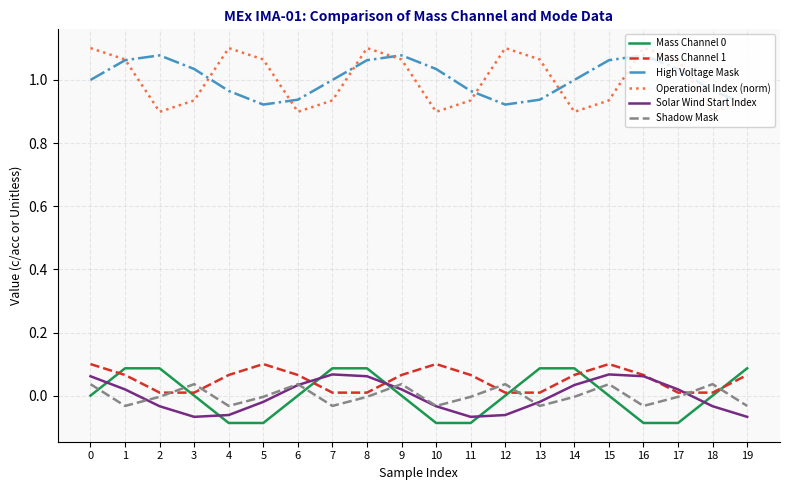

Which series has the largest range (max minus min)?

Operational Index (norm)